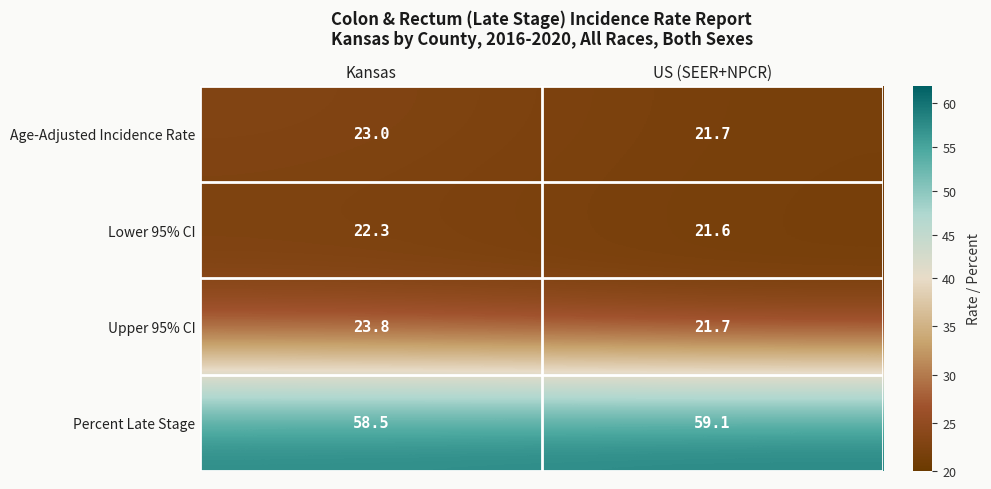

Which series has the largest range (max minus min)?

Upper 95% CI